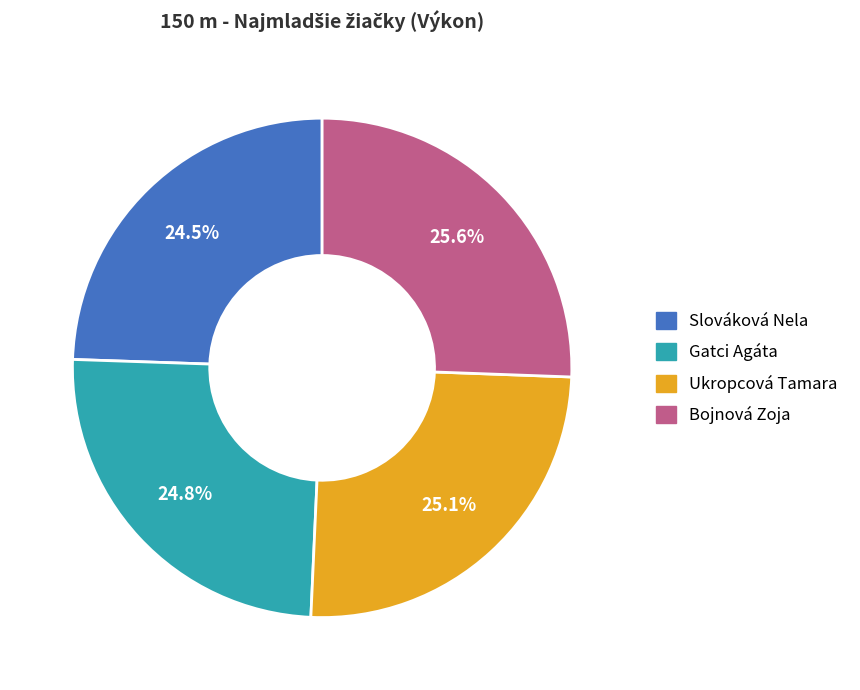

Count the number of slices in the pie.

4